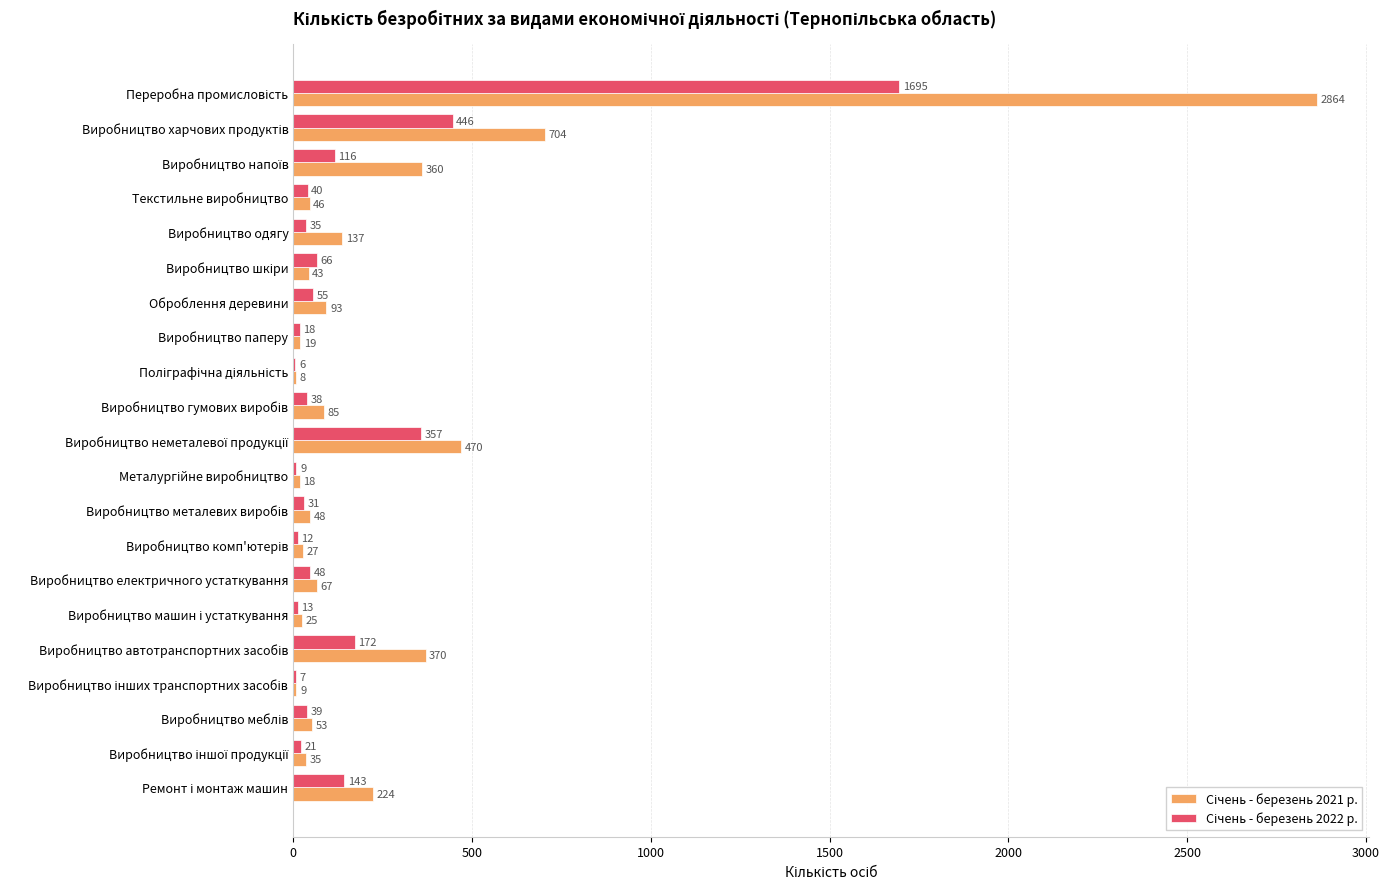

How many data points does each series have?

21